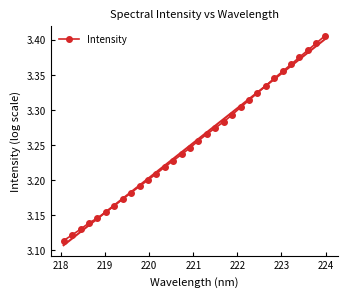

True or false: the data has more than 0 interior local peaks.

False